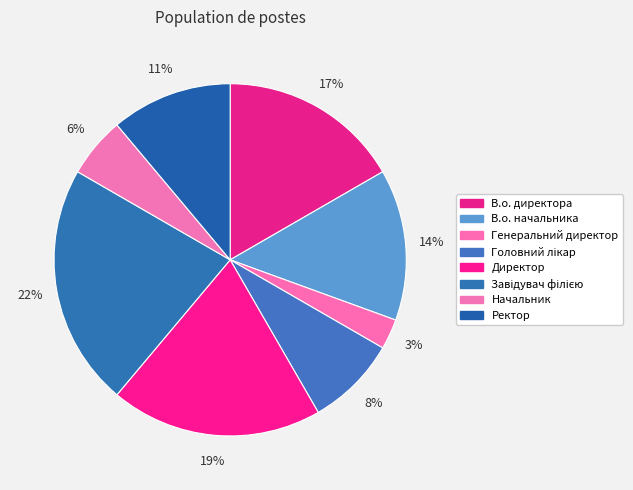

To the nearest percent, what is the difference between the largest and smallest slice percentages?

19%